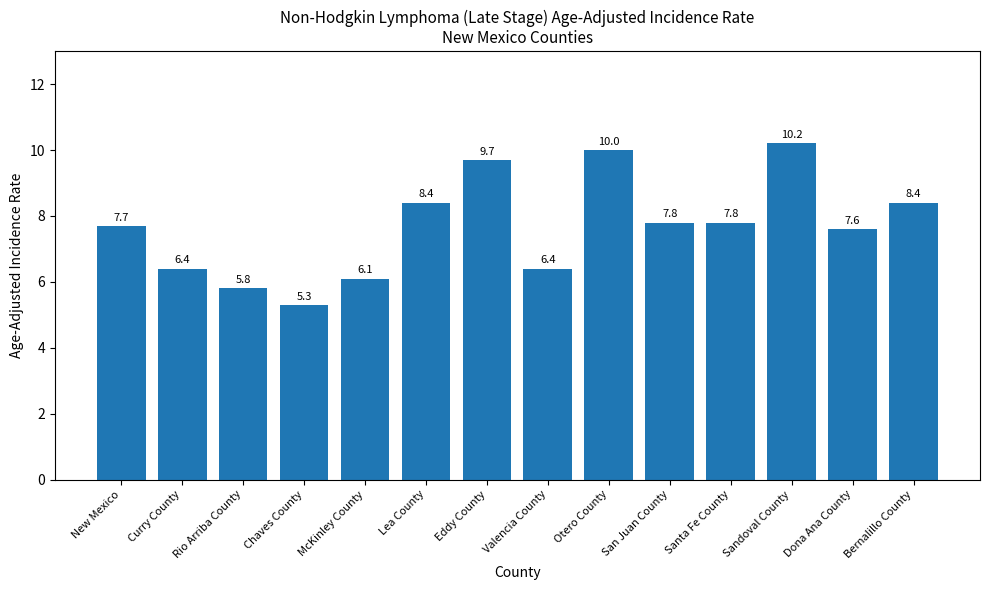

What is the value of the 7th bar from the left?

9.7